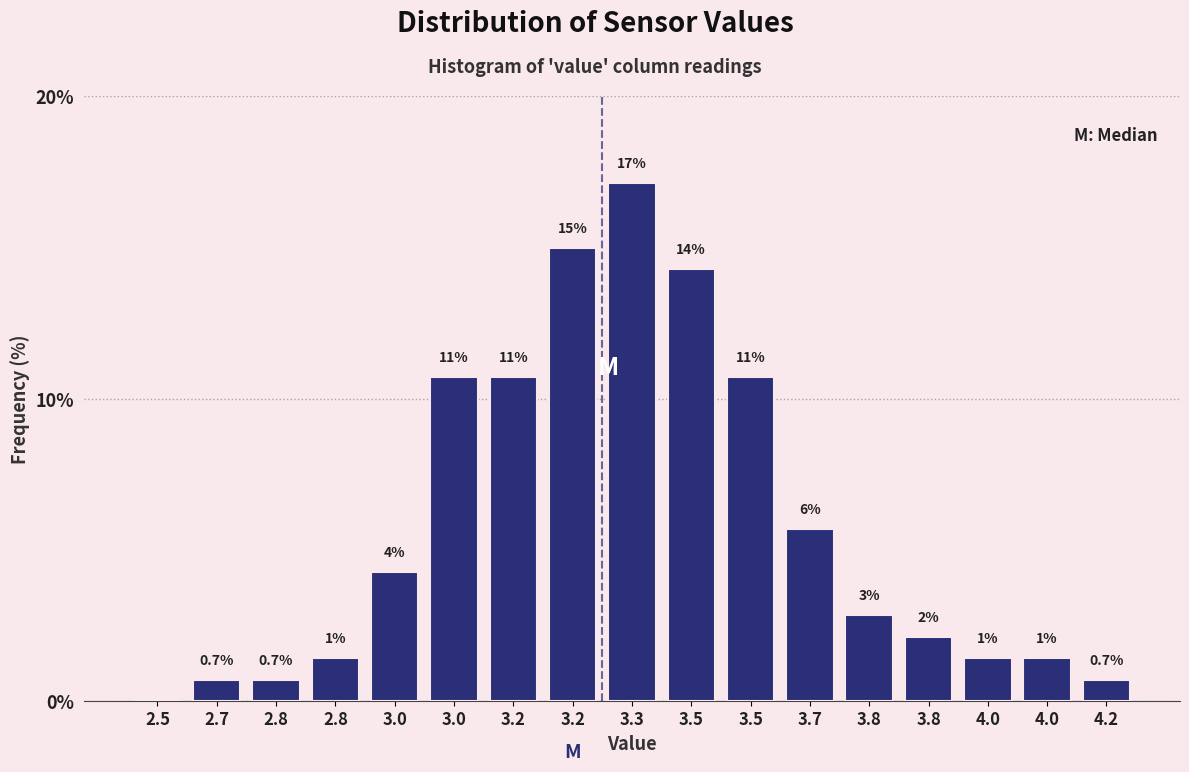

Are the bars horizontal?

No